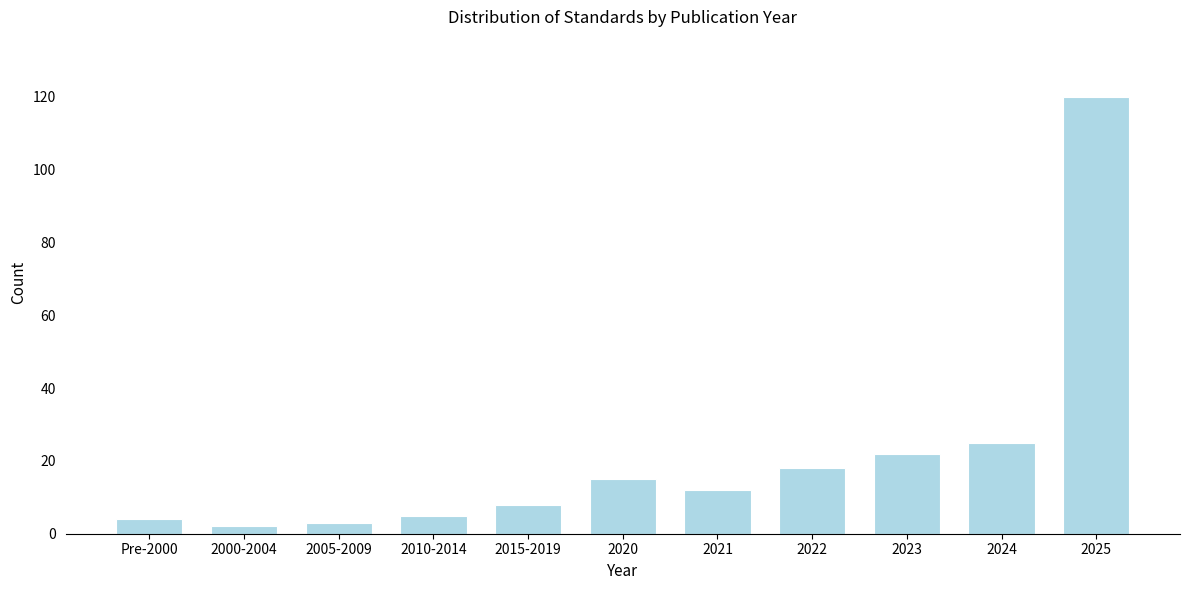

Reading left to right, what are all the values shown in this chart?

Pre-2000=4	2000-2004=2	2005-2009=3	2010-2014=5	2015-2019=8	2020=15	2021=12	2022=18	2023=22	2024=25	2025=120